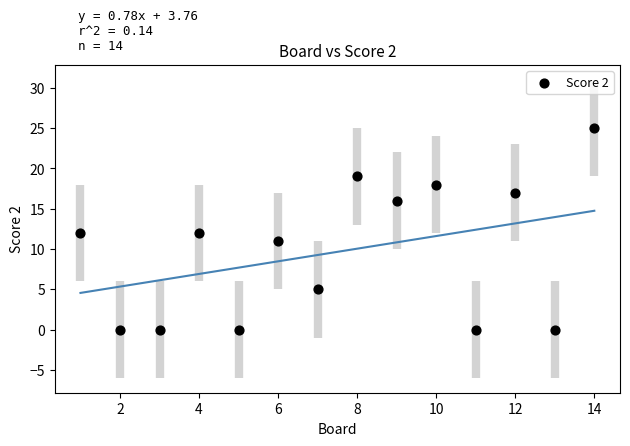

What is the range of X values (max minus min)?

13